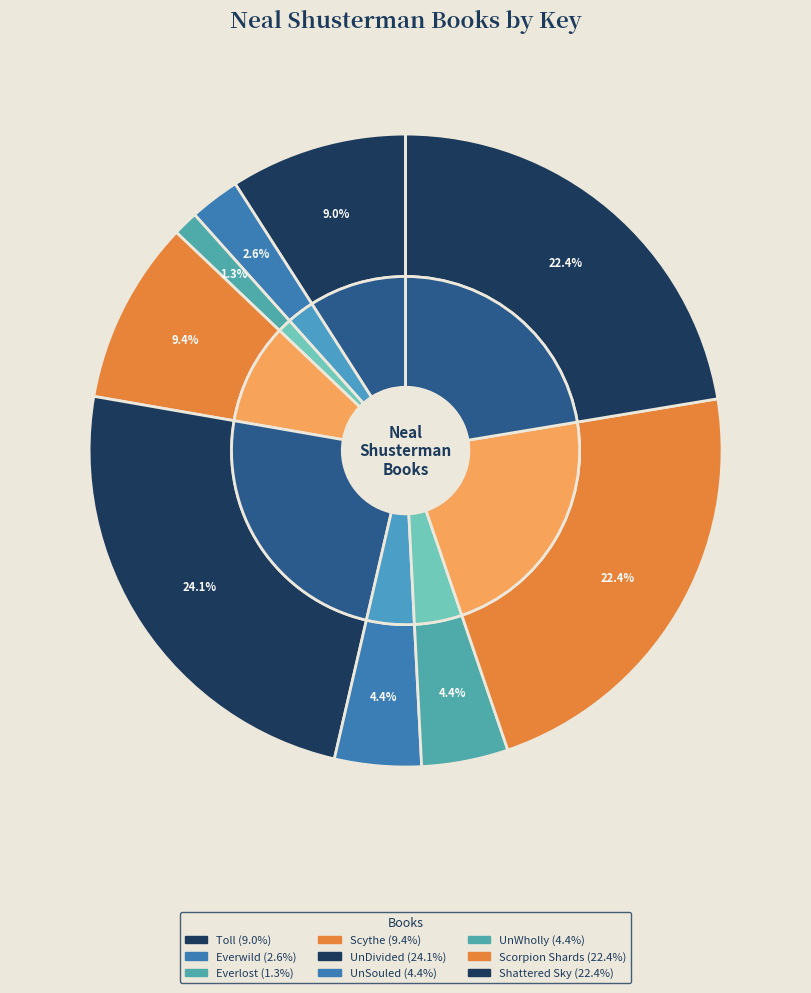

What is the total percentage of UnDivided and Everlost?

25.4%